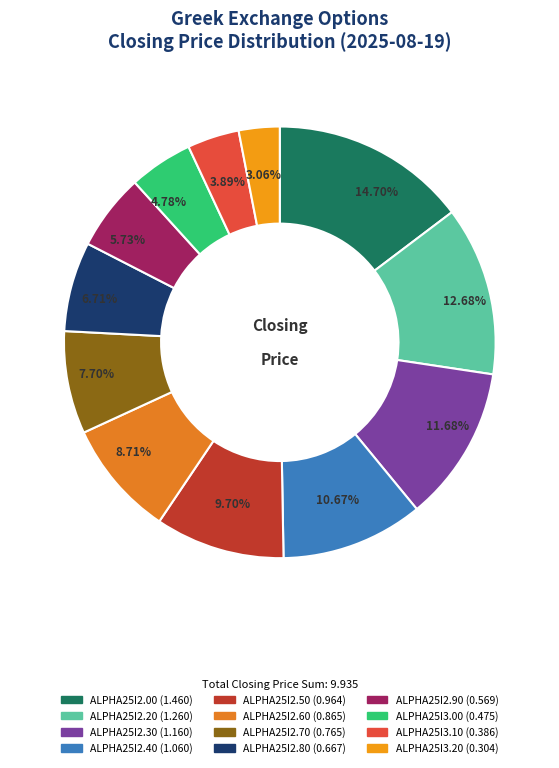

The ALPHA25I2.60 slice represents 1% of the pie. True or false?

False